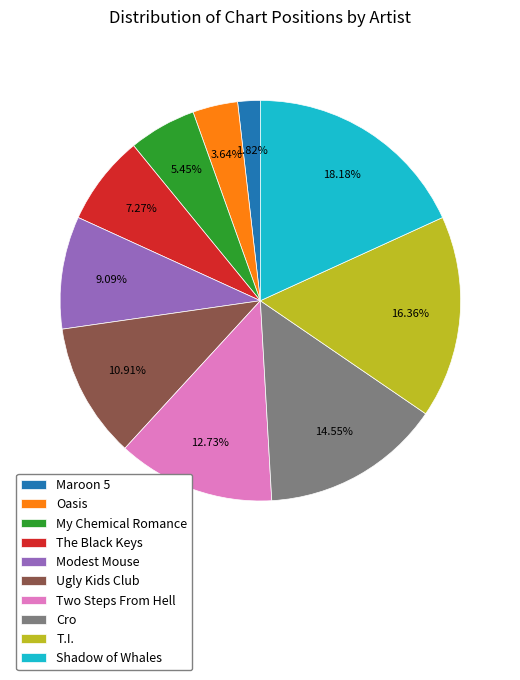

How many segments does this pie chart have?

10